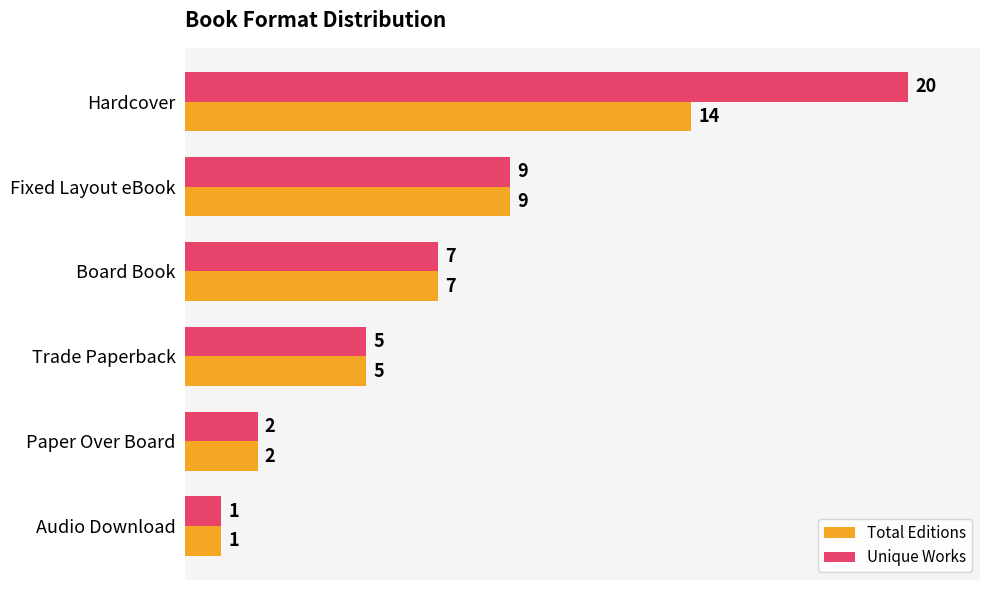

True or false: Total Editions has a value of 7 at Hardcover.

False